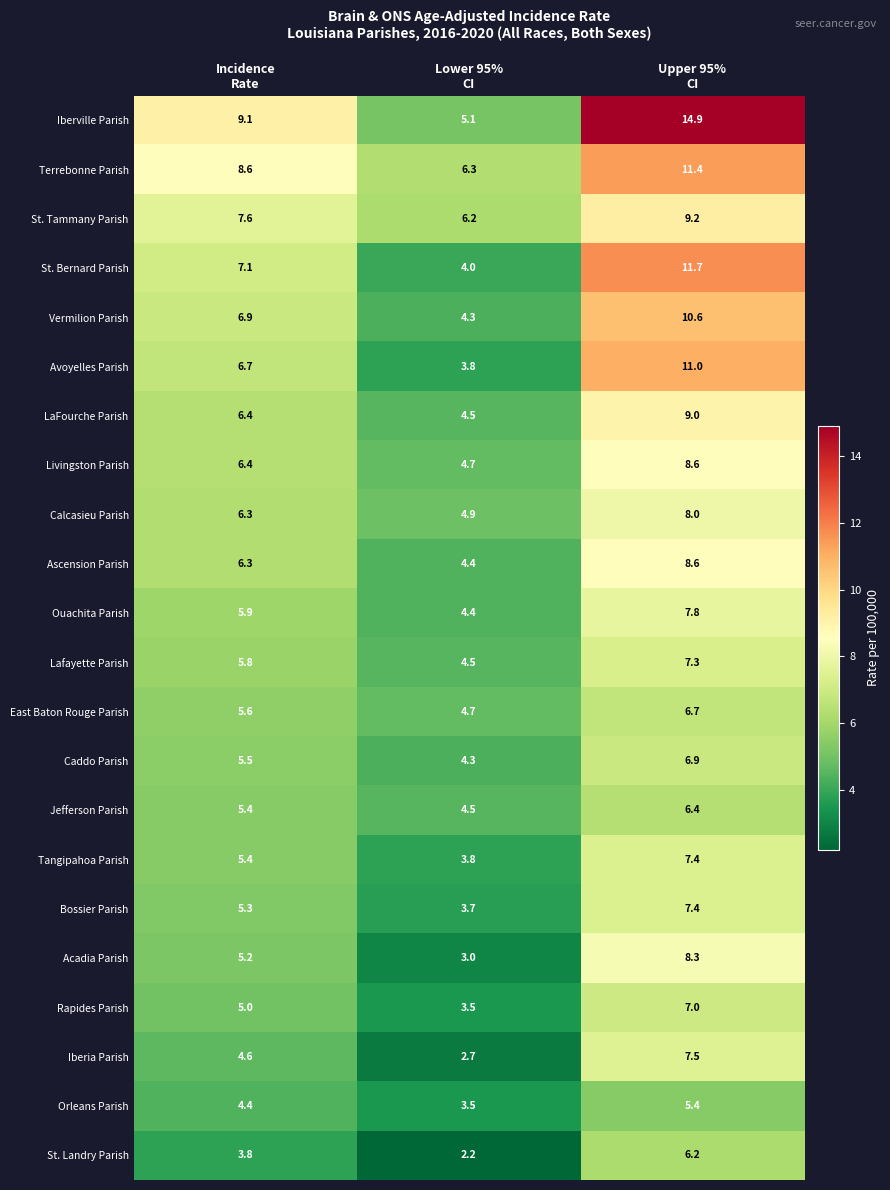

What is the difference between the maximum and minimum values in the Vermilion Parish series?

6.3